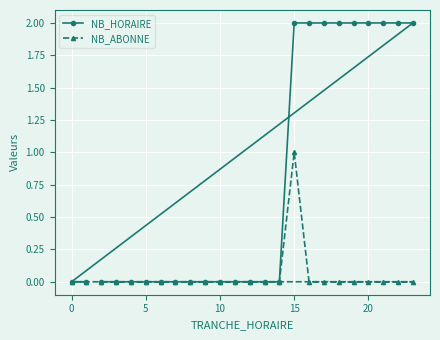

At how many categories does at least one series exceed 0?

9